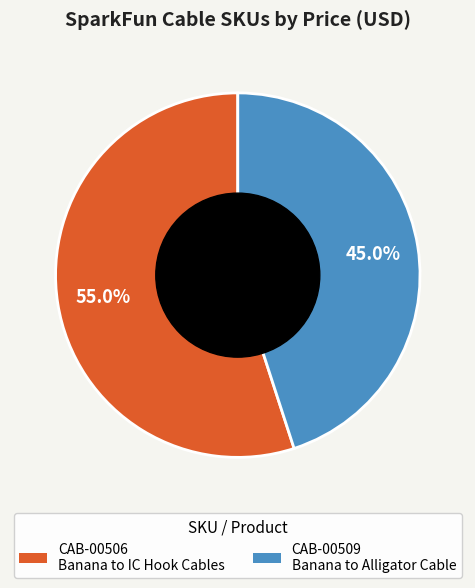

What percentage is the CAB-00509 slice, to the nearest percent?

45%